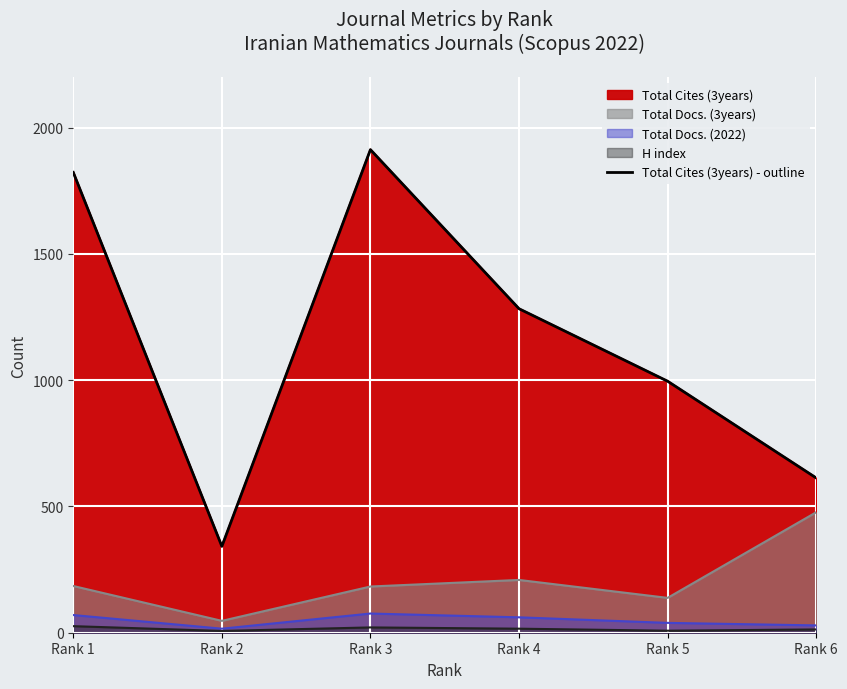

Which label corresponds to the smallest value in the chart?

Rank 2